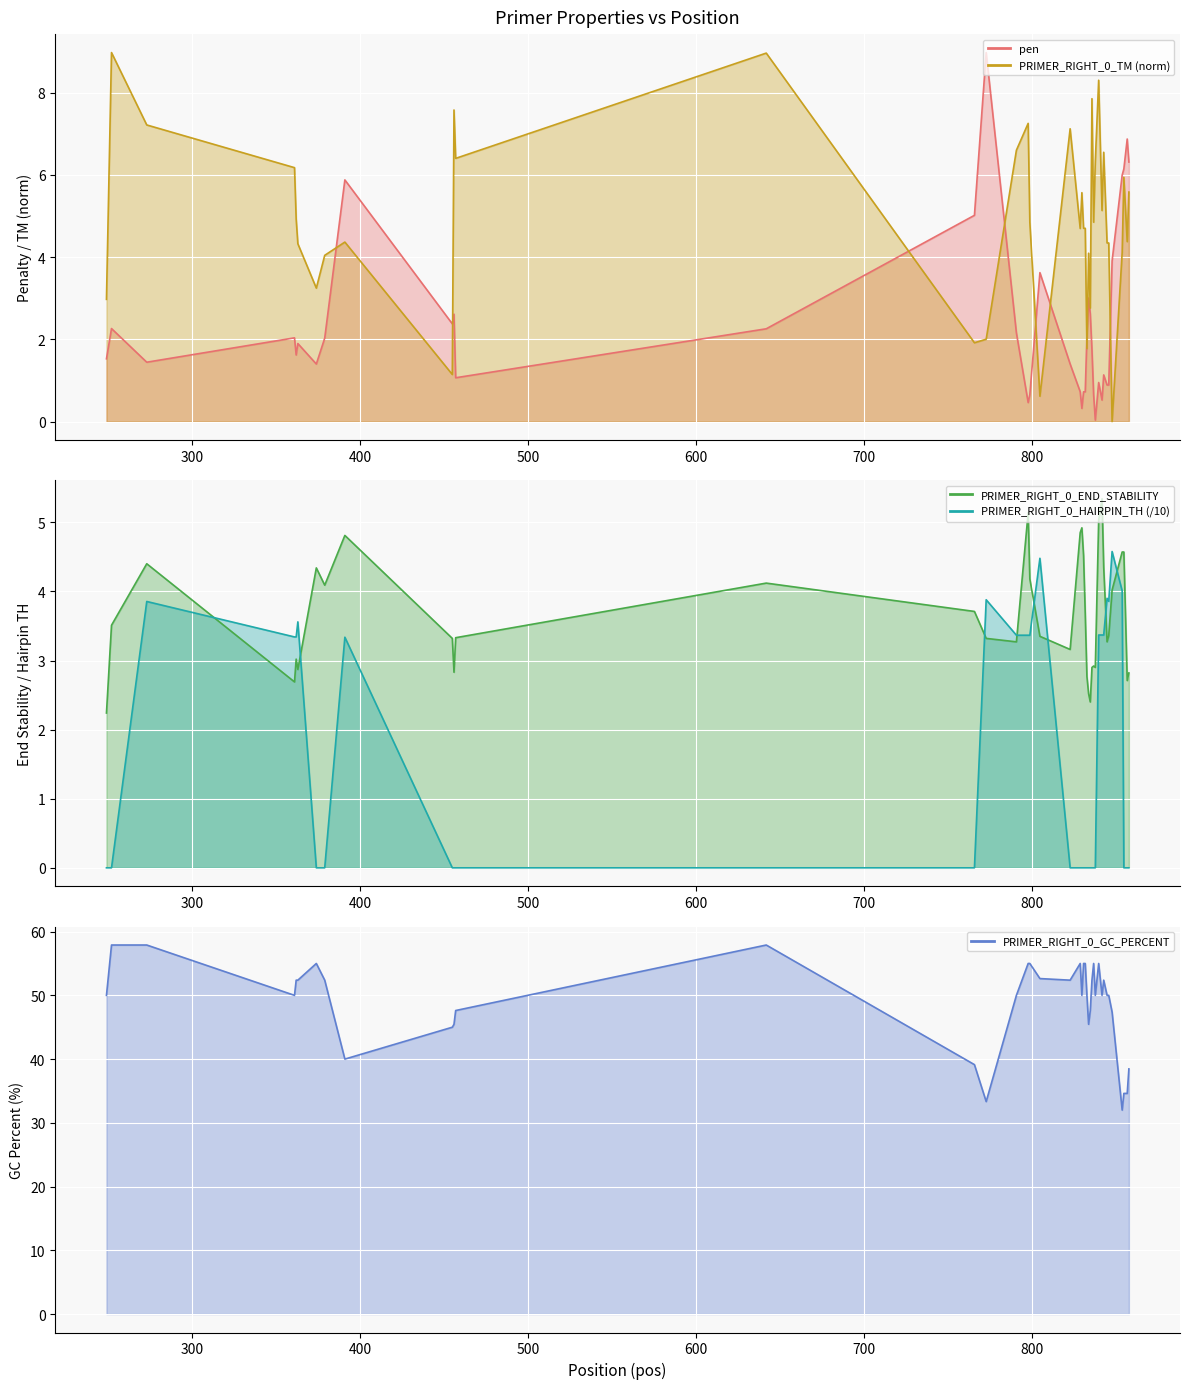

Which category has the highest value in the PRIMER_RIGHT_0_TM series?

252